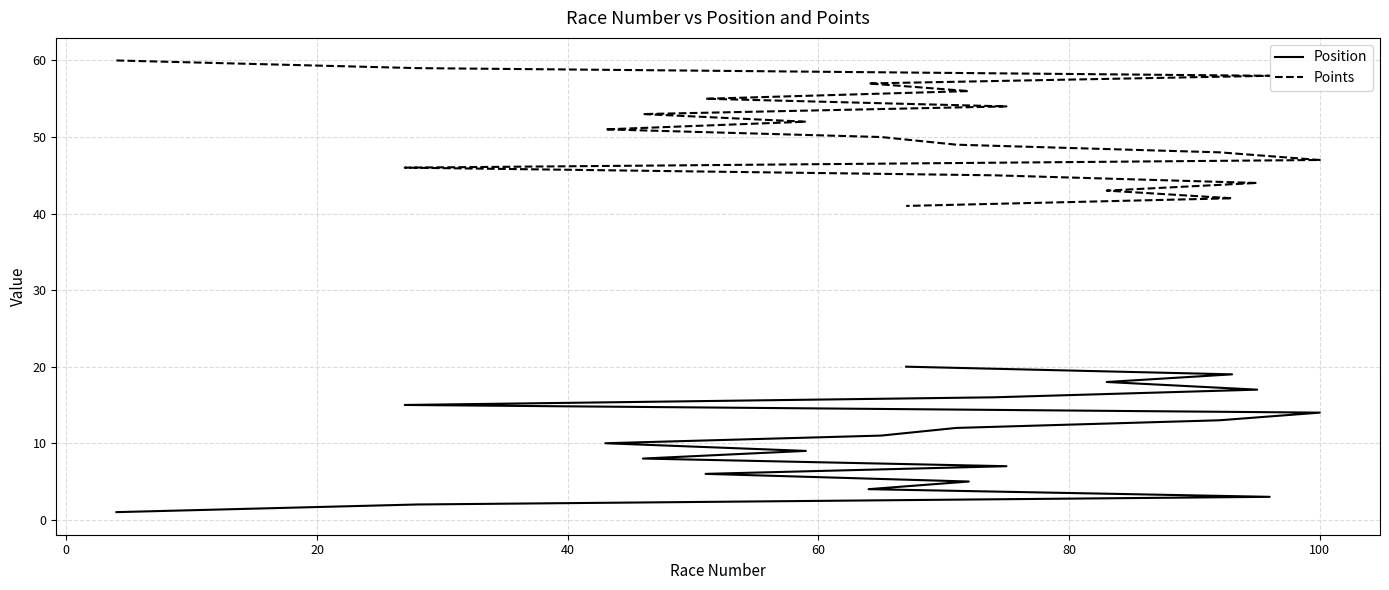

List the series in order of their peak value, lowest first.

Position, Points